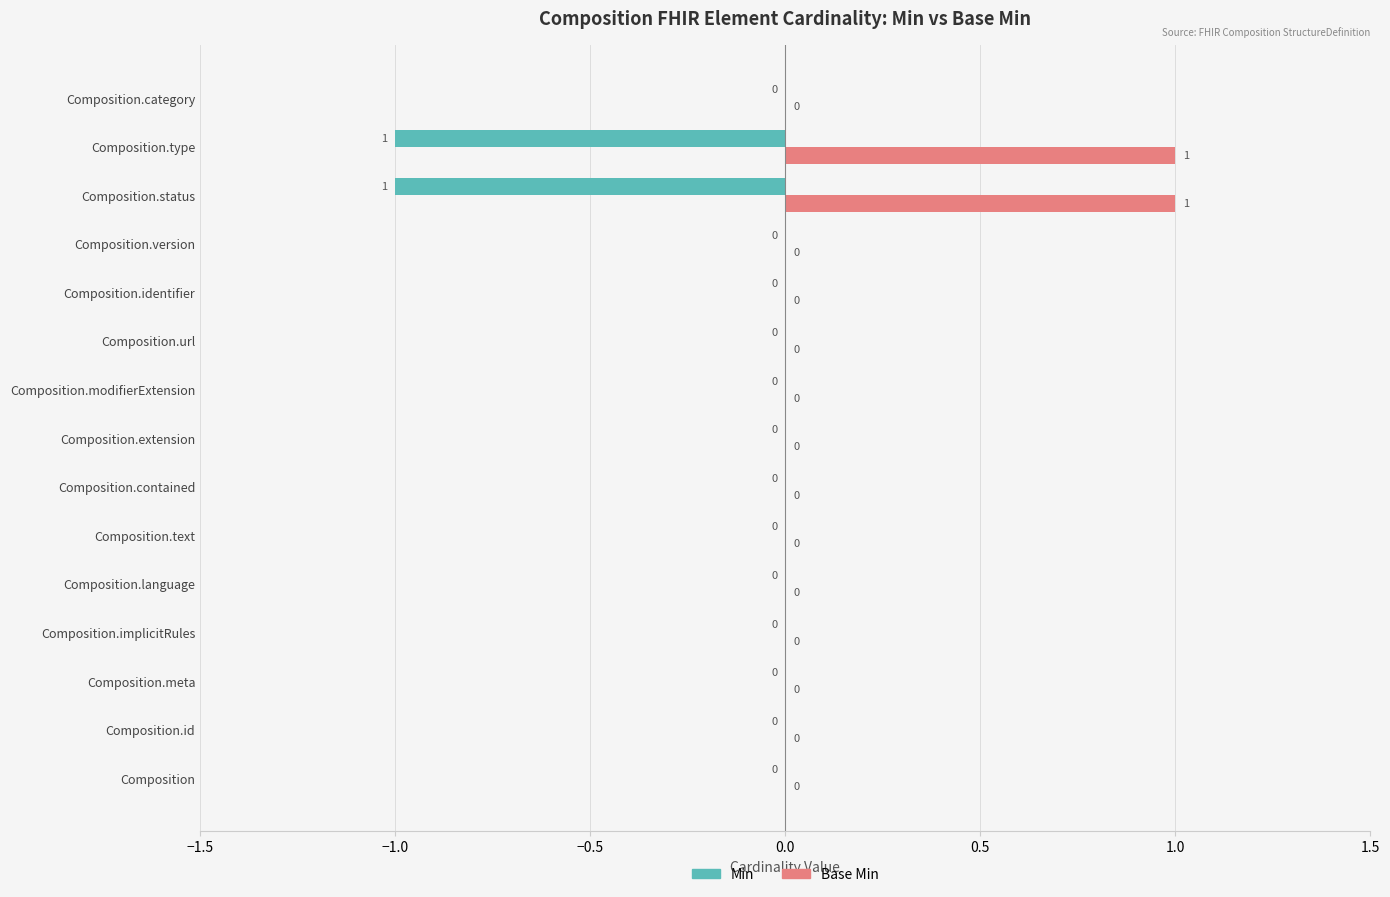

How many Min values are between 0 and 1?

13